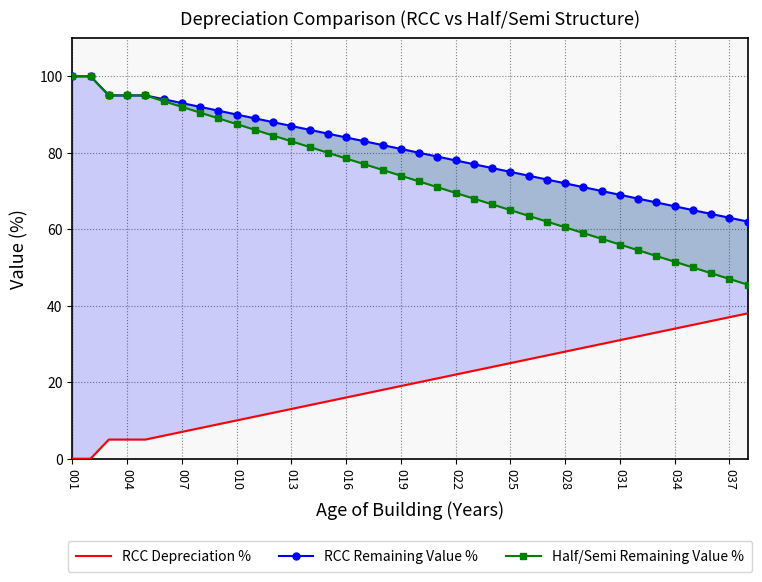

Is the value of Half/Semi Remaining Value % at 23 greater than the value of RCC Remaining Value % at 025?

No